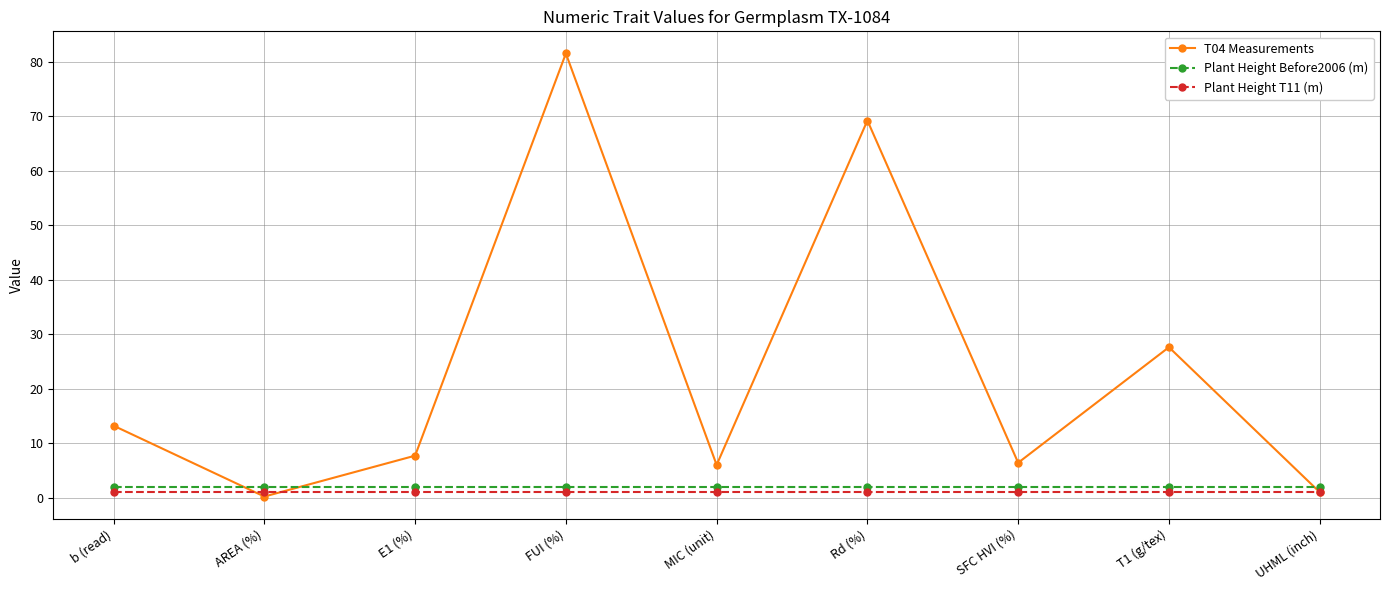

Reading right to left, list all the values displayed in this chart.

T04 Measurements: 1.0	27.6	6.4	69.2	6.0	81.5	7.7	0.2	13.2
Plant Height Before2006 (m): 1.9	1.9	1.9	1.9	1.9	1.9	1.9	1.9	1.9
Plant Height T11 (m): 1.1	1.1	1.1	1.1	1.1	1.1	1.1	1.1	1.1